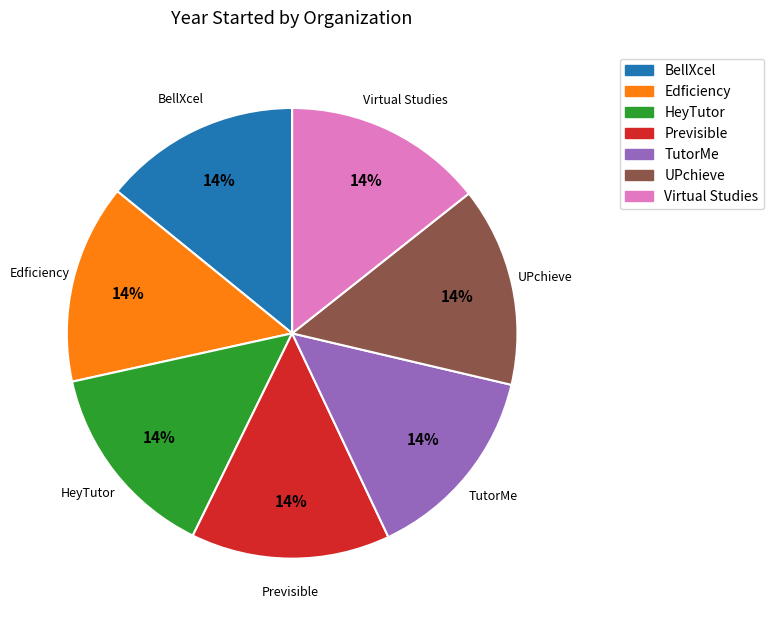

To the nearest percent, what percentage of the pie is Virtual Studies?

14%